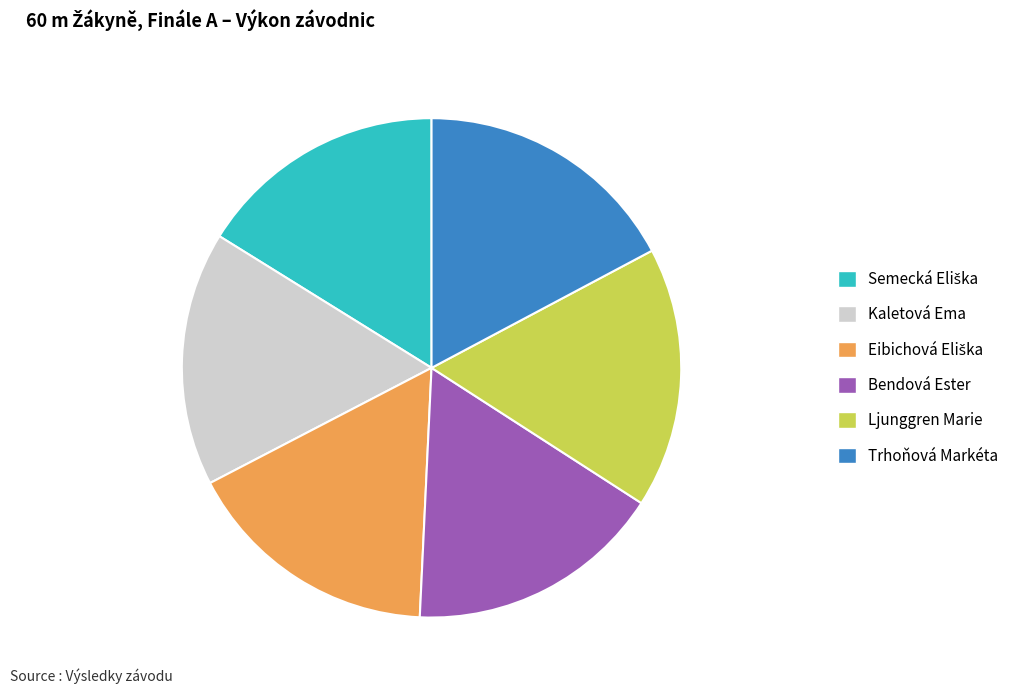

True or false: Ljunggren Marie accounts for 31% of the total.

False